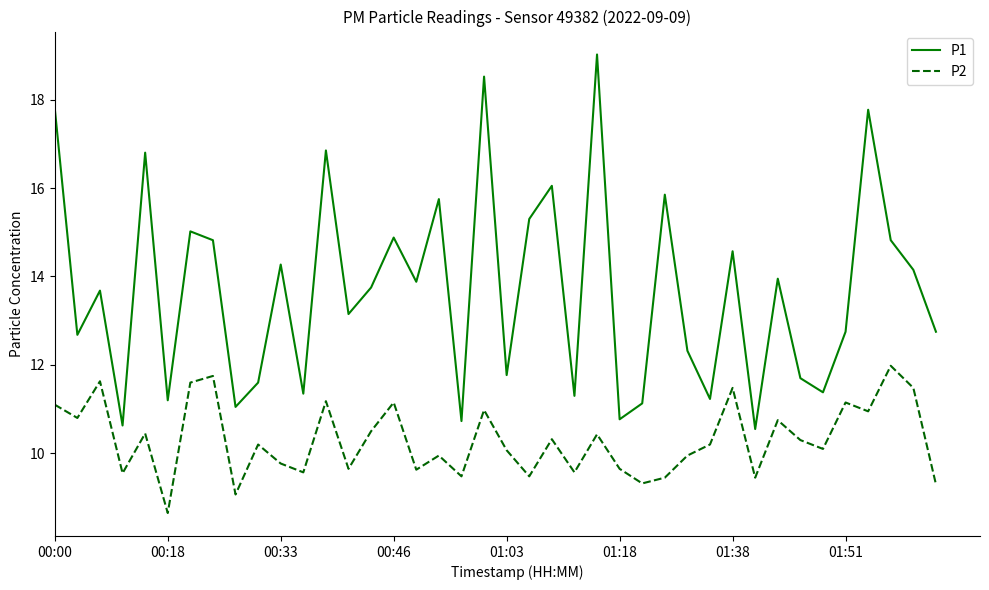

What is the difference between the maximum and minimum values in the P1 series?

8.5